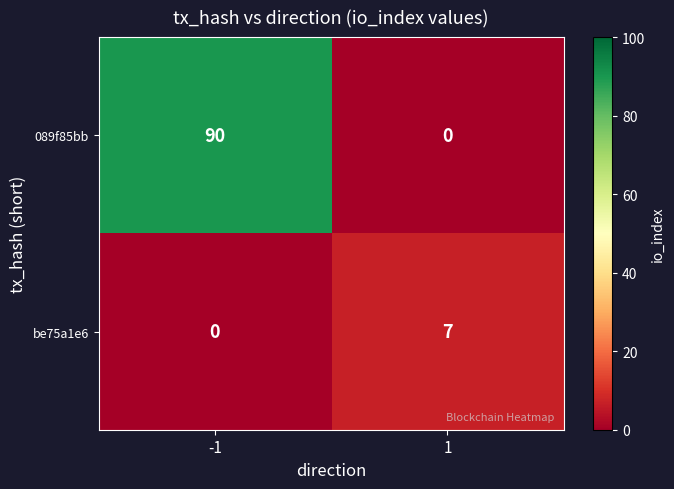

What value does the 089f85bb series have at -1?

90